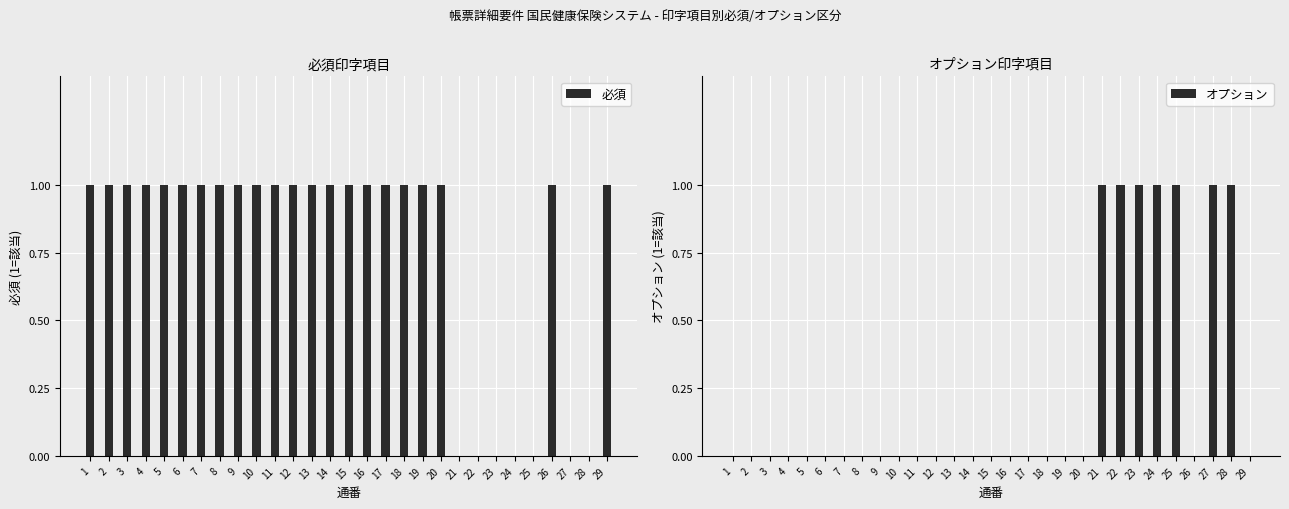

How many positive values does the 必須 series have?

22